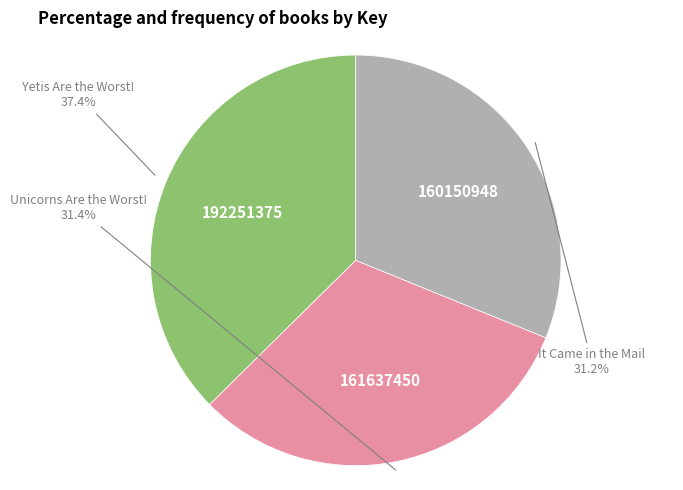

How many slices are in this pie chart?

3